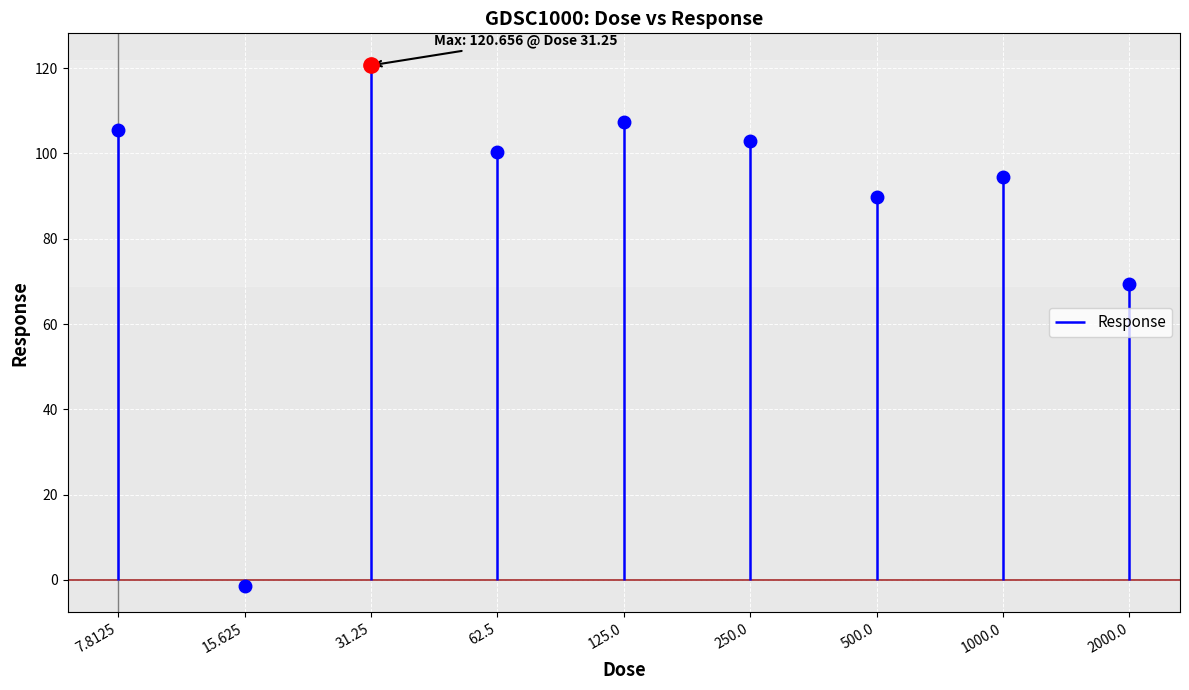

What is the value of the 6th point from the left?

102.9